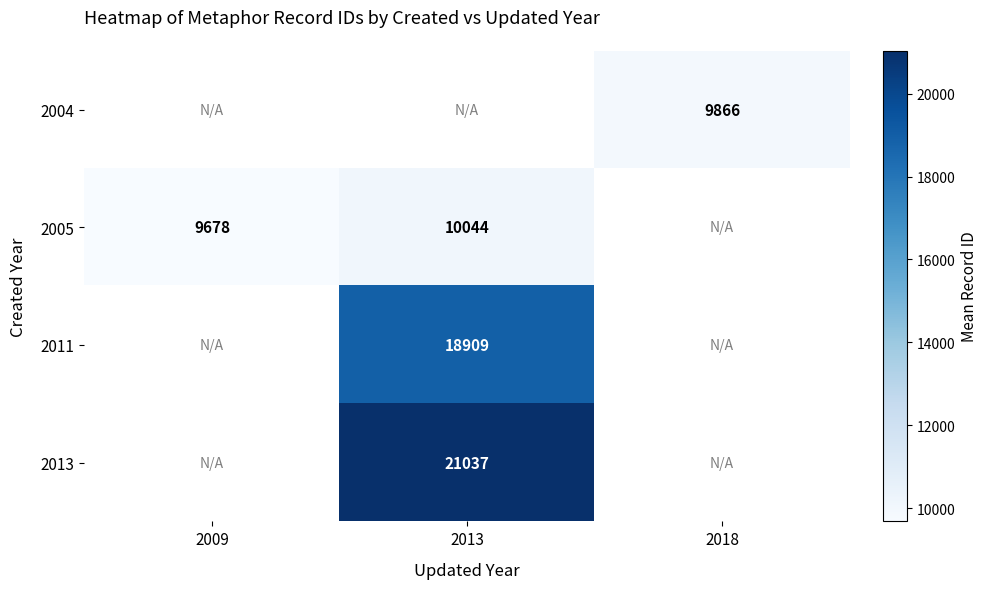

The value of 2011 at 2013 is 18909. True or false?

True